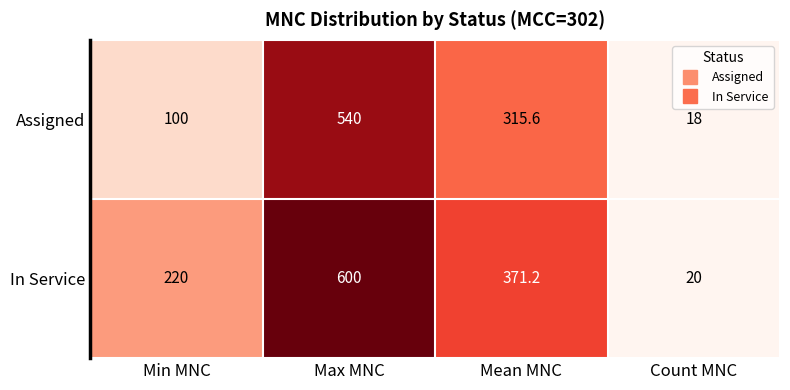

How many series are shown in this chart?

2